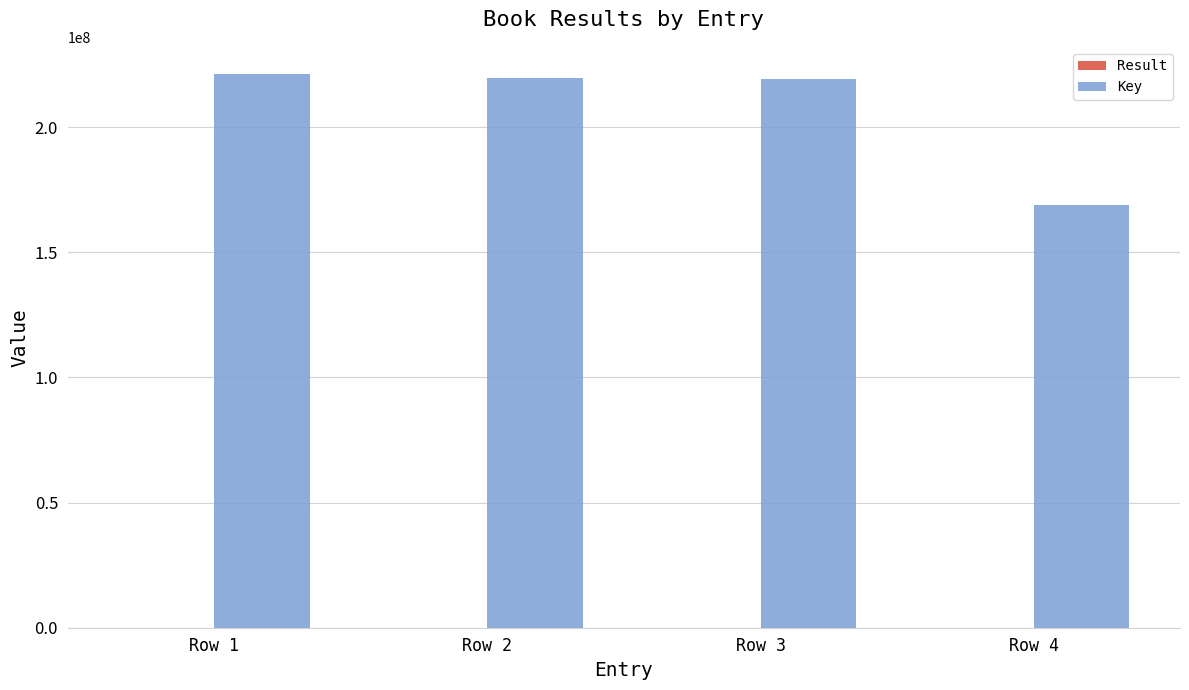

What is the maximum value shown in the chart?

221035670